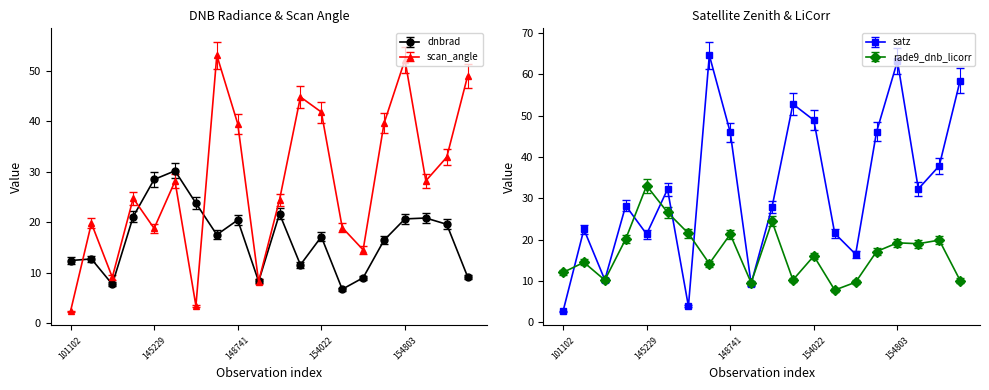

At which label is dnbrad closest to 18?

147924